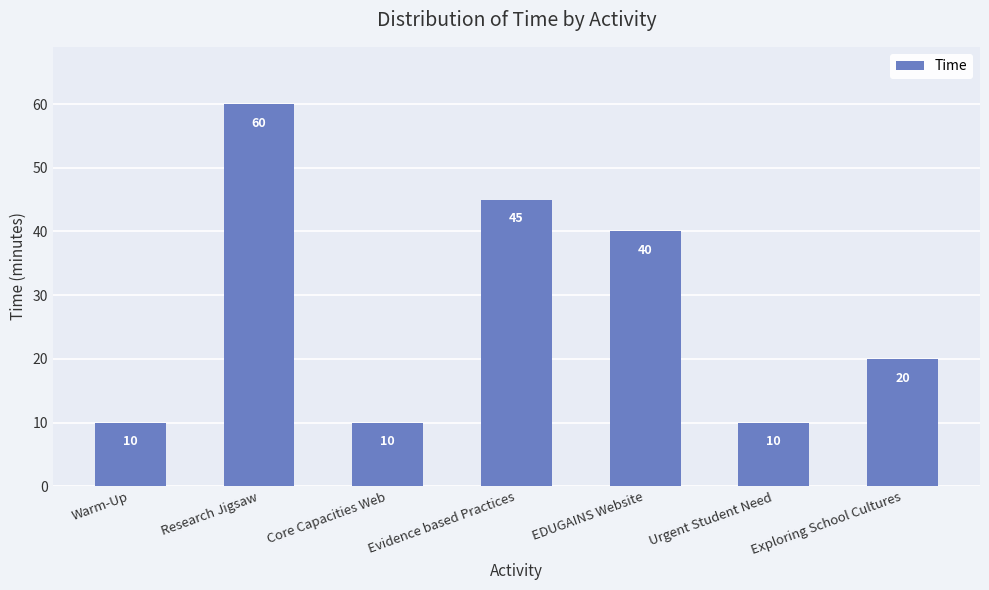

Count the number of data series in this chart.

1